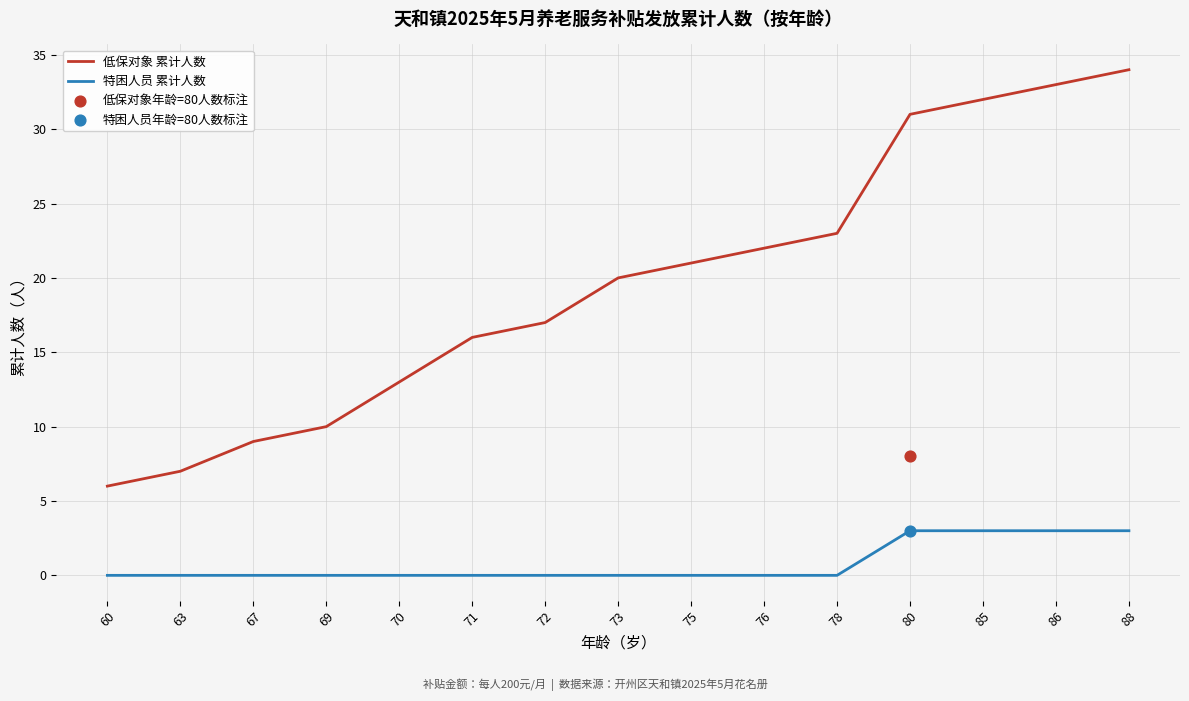

What is the total value across all series at 80?

34